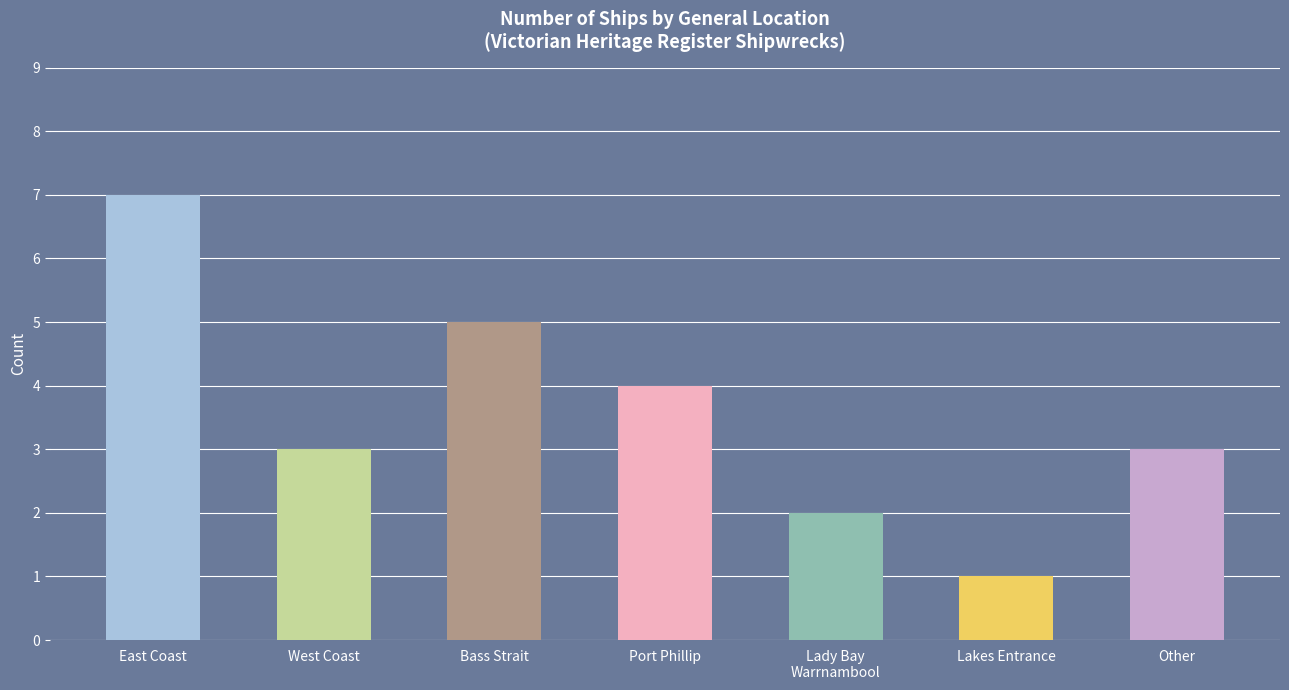

How many series are shown in this chart?

1